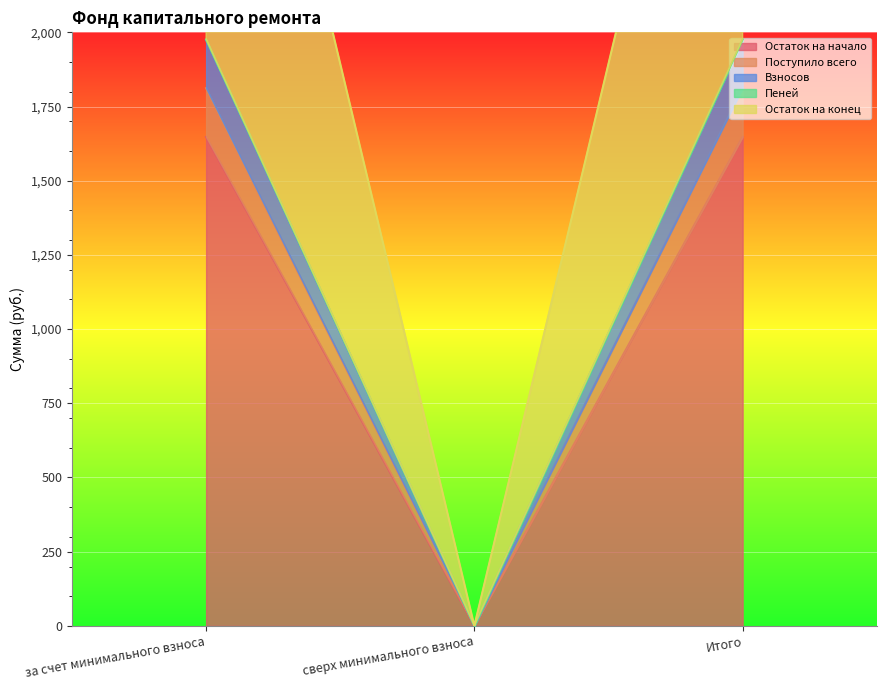

Rank the series at Итого from lowest to highest value.

Взносов, Остаток на конец, Пеней, Поступило всего, Остаток на начало